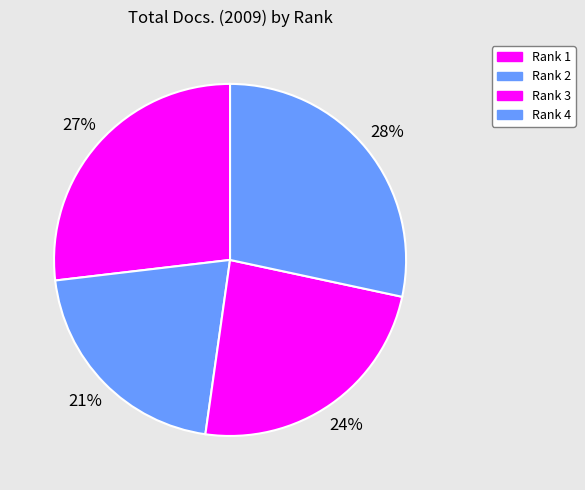

Which slice is the smallest?

Rank 2